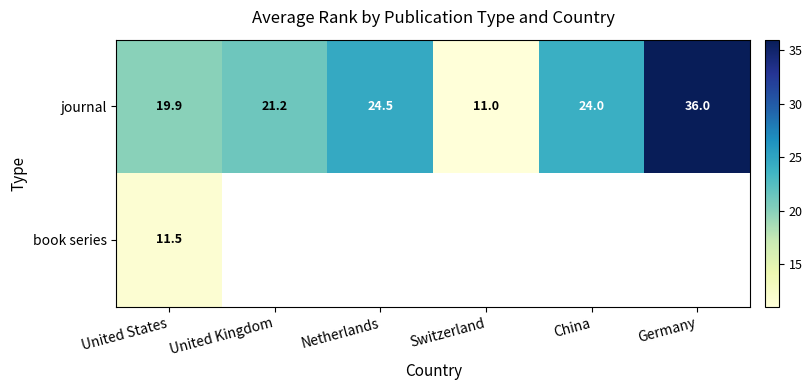

Rank the categories by journal value from highest to lowest.

Germany, Netherlands, China, United Kingdom, United States, Switzerland